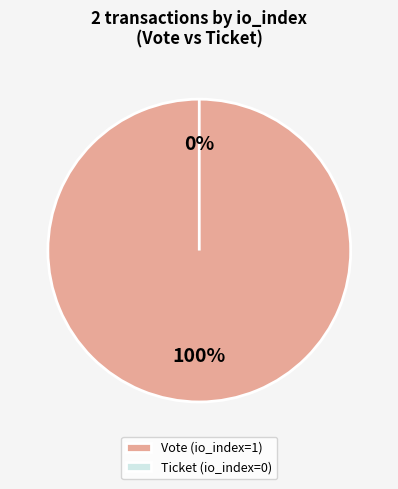

To the nearest percent, what is the combined percentage of Vote (io_index=1) and Ticket (io_index=0)?

100%